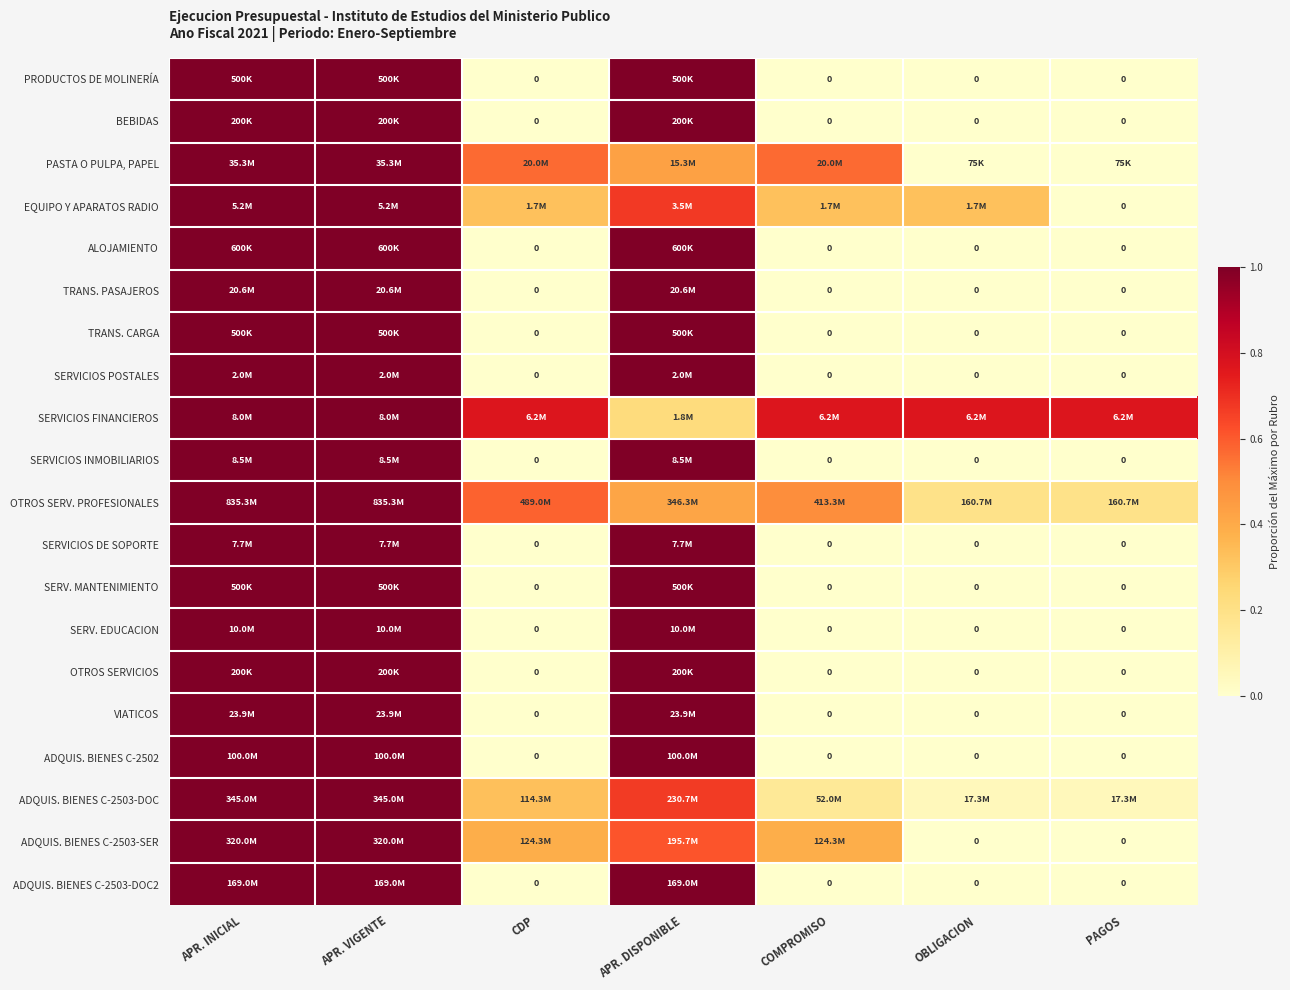

At which category is the sum across all series the highest?

APR. INICIAL